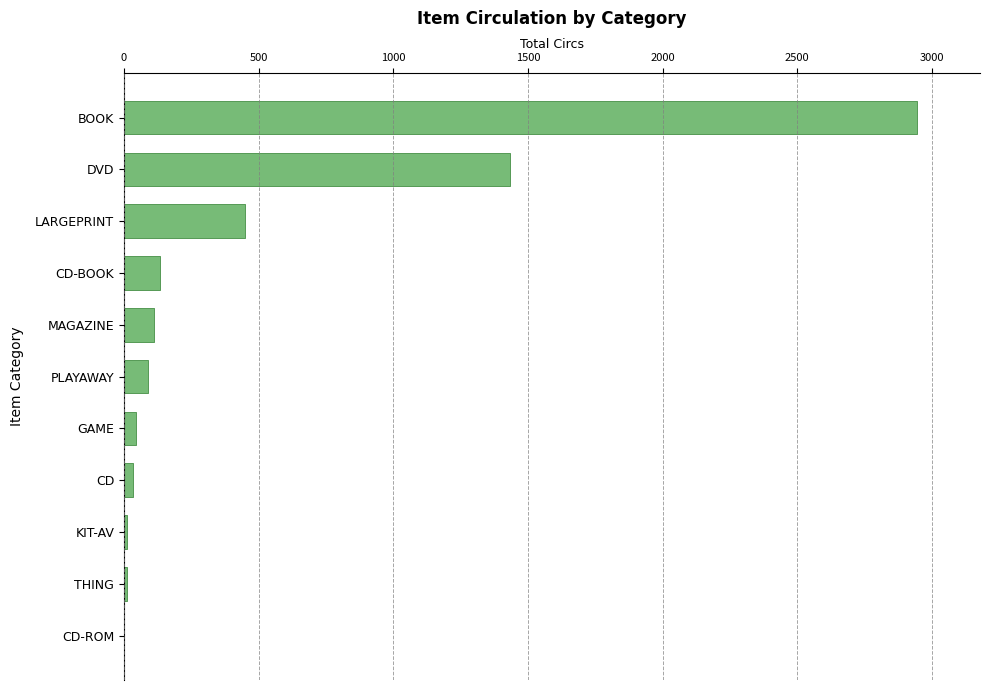

What is the sum of all values?

5259